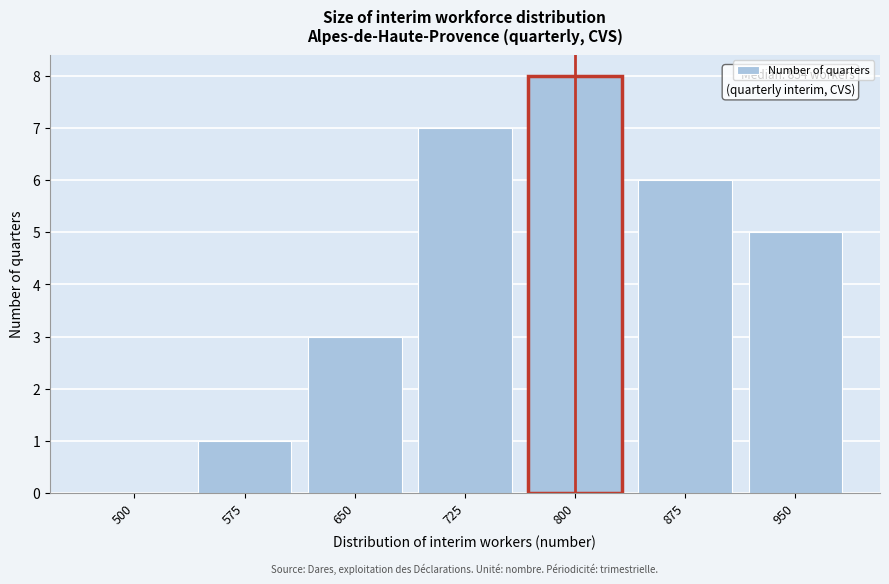

Reading right to left, list all the values displayed in this chart.

950=5	875=6	800=8	725=7	650=3	575=1	500=0